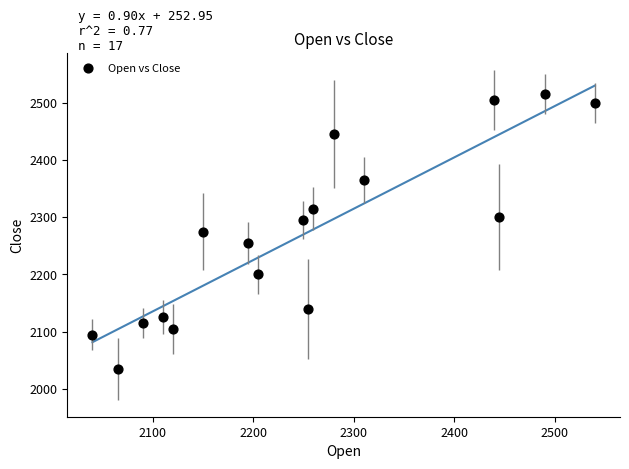

What is the range of Y values (max minus min)?

480